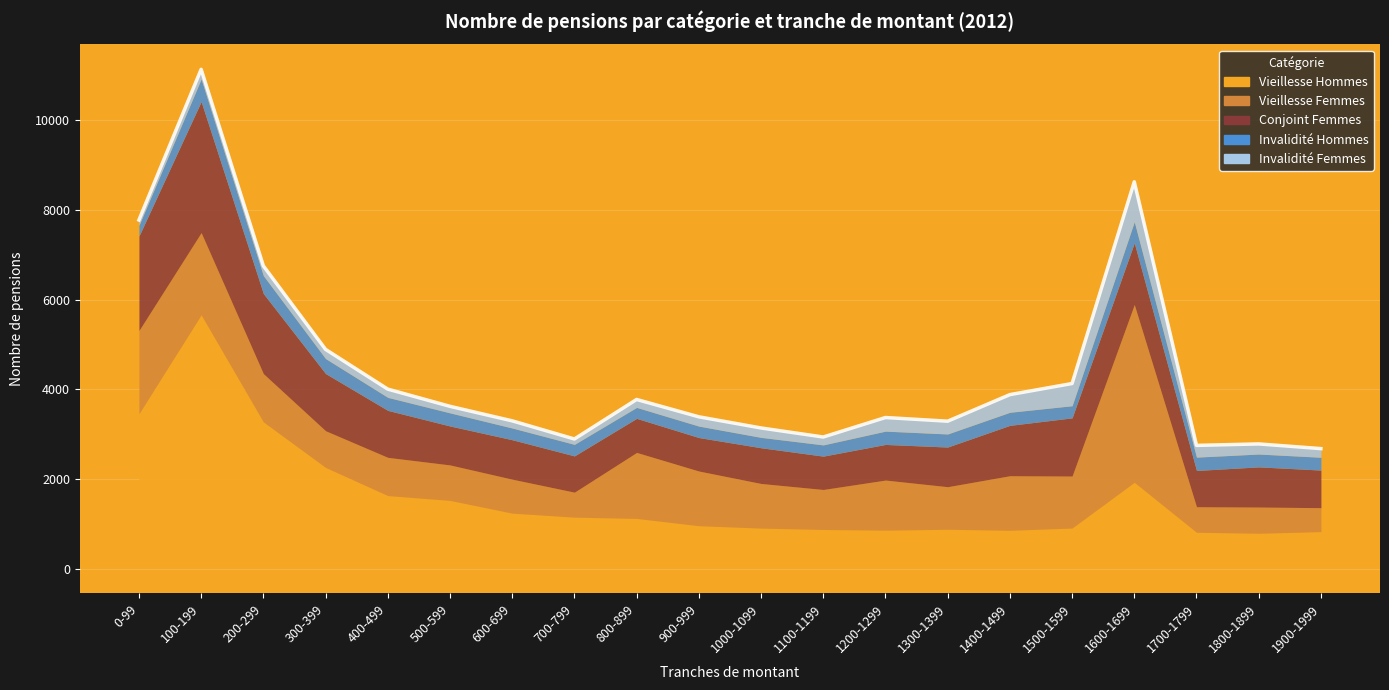

What is the label of the 20th point from the left?

1900-1999